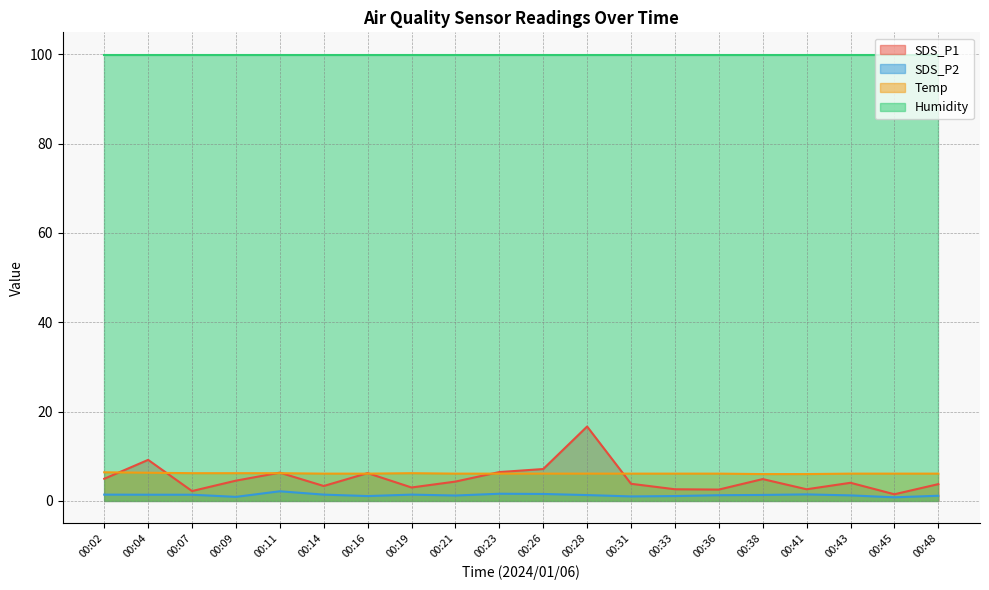

What are all the series names shown in the legend?

SDS_P1, SDS_P2, Temp, Humidity